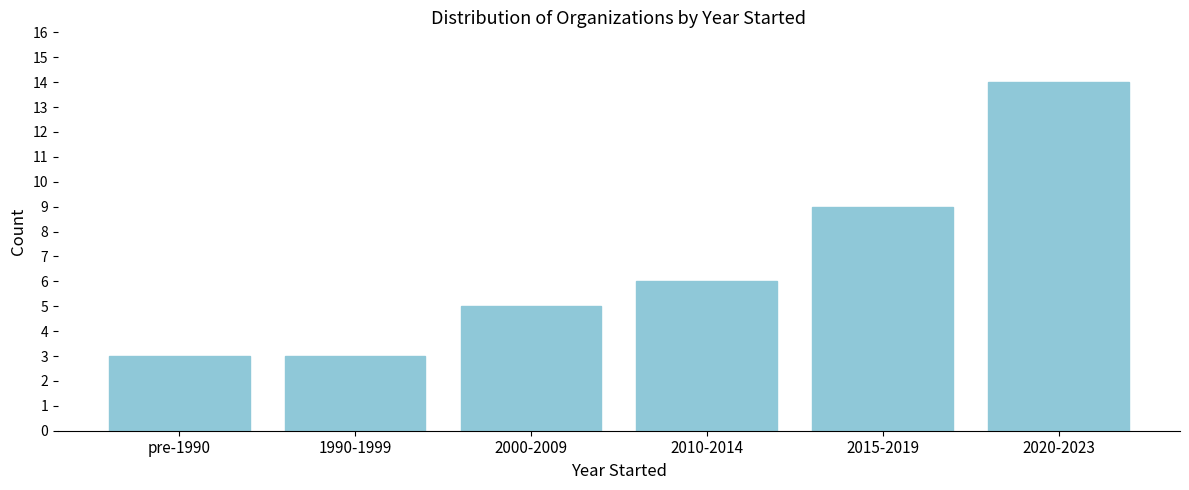

Reading left to right, extract all data points from this chart.

pre-1990=3	1990-1999=3	2000-2009=5	2010-2014=6	2015-2019=9	2020-2023=14